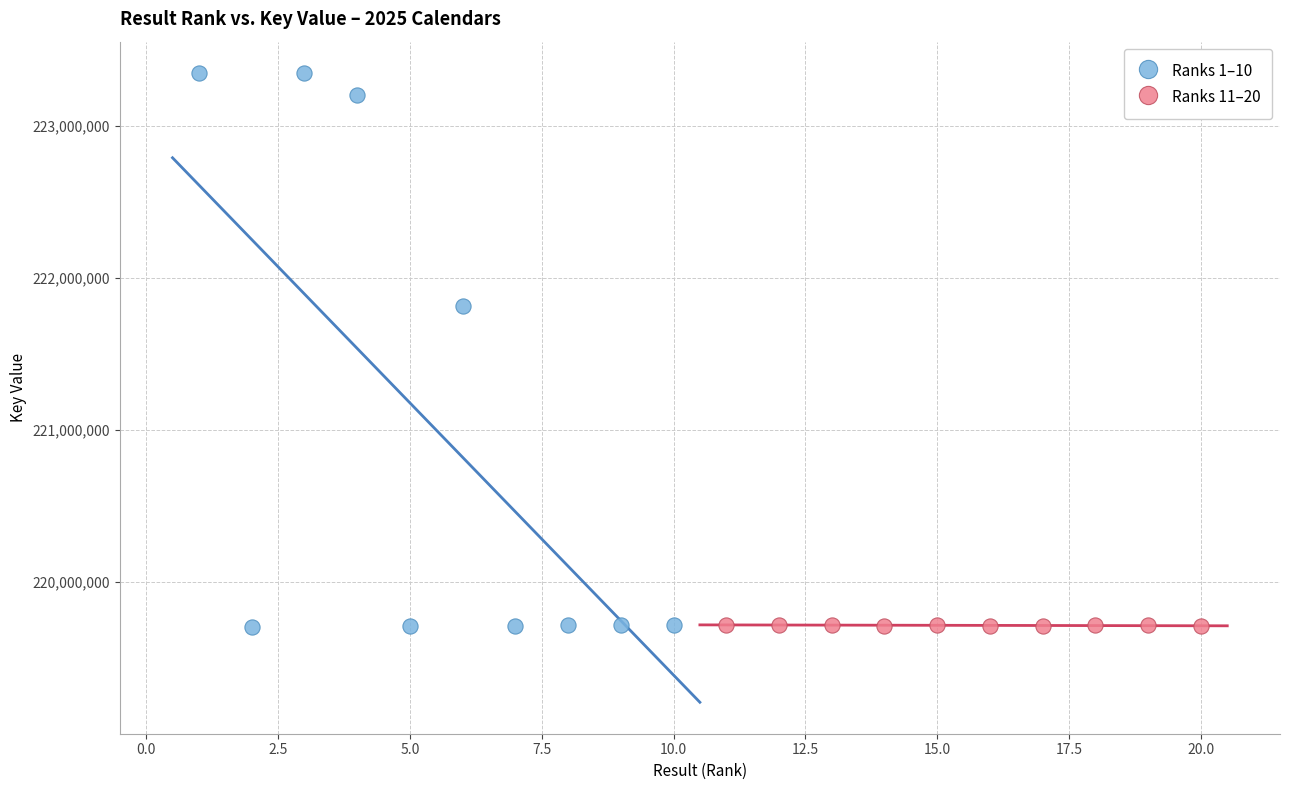

Which series has the largest Y range (max minus min)?

Ranks 1–10